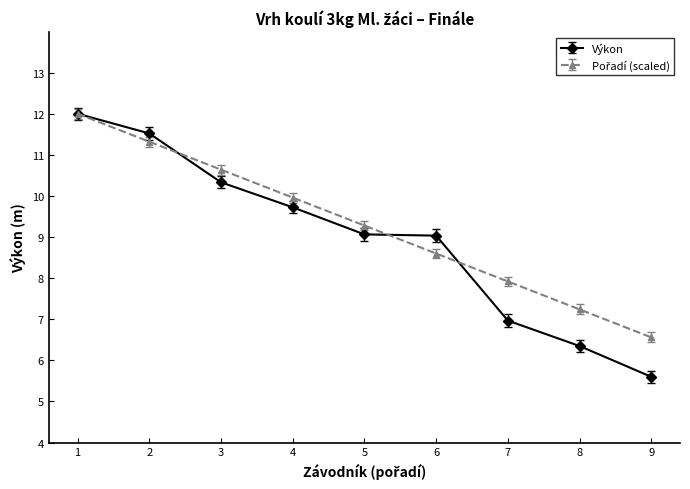

Is it true that Výkon equals 4.7 at 7?

False